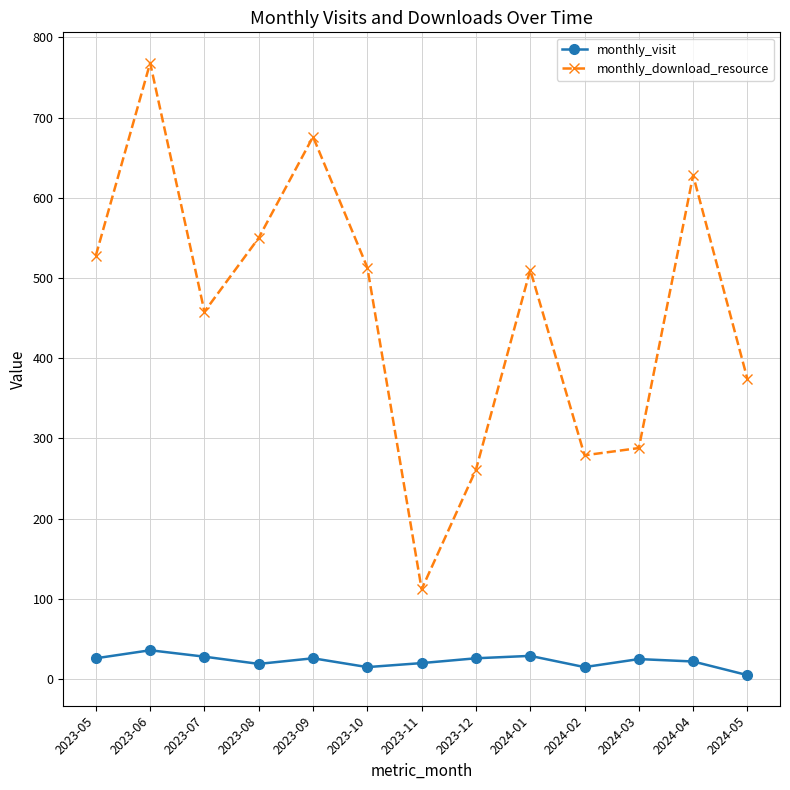

What is the label of the 4th point from the left?

2023-08